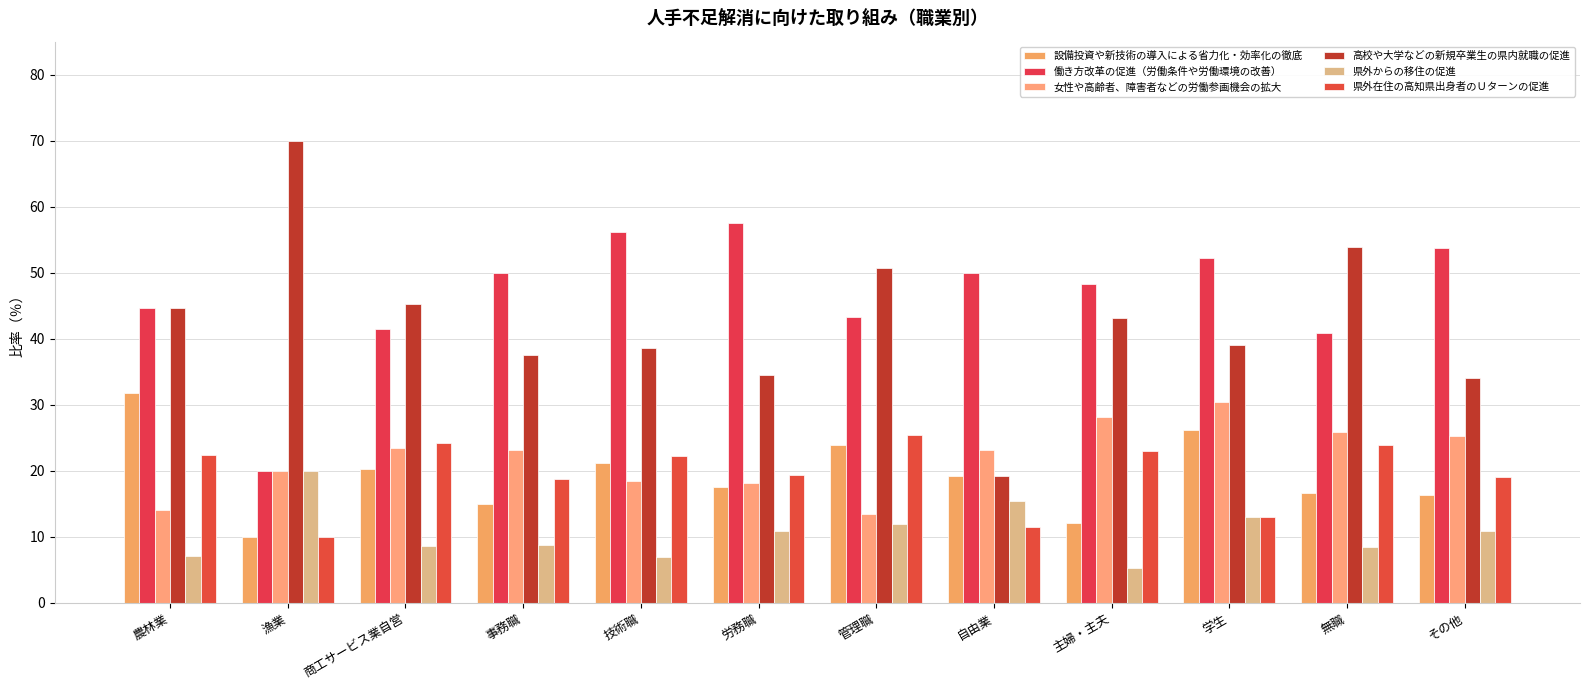

What position from the left is 商工サービス業自営?

3